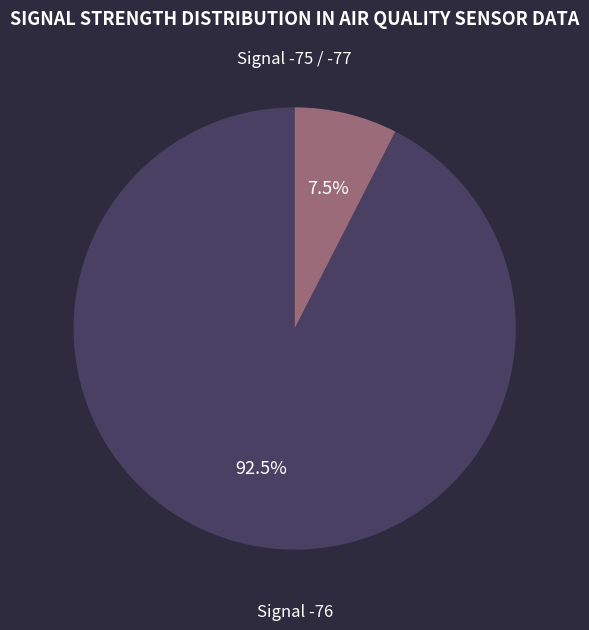

Is there a majority slice in this chart?

Yes